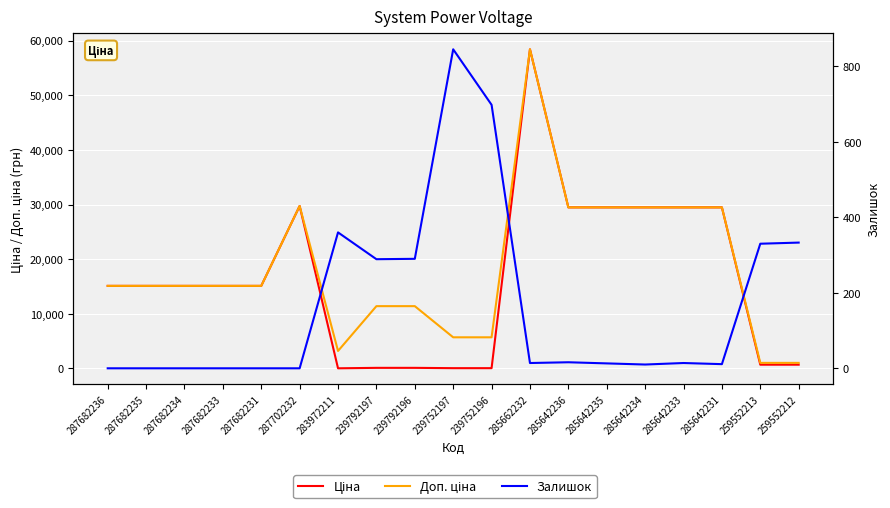

How many data points in Доп. ціна are above 15120?

7